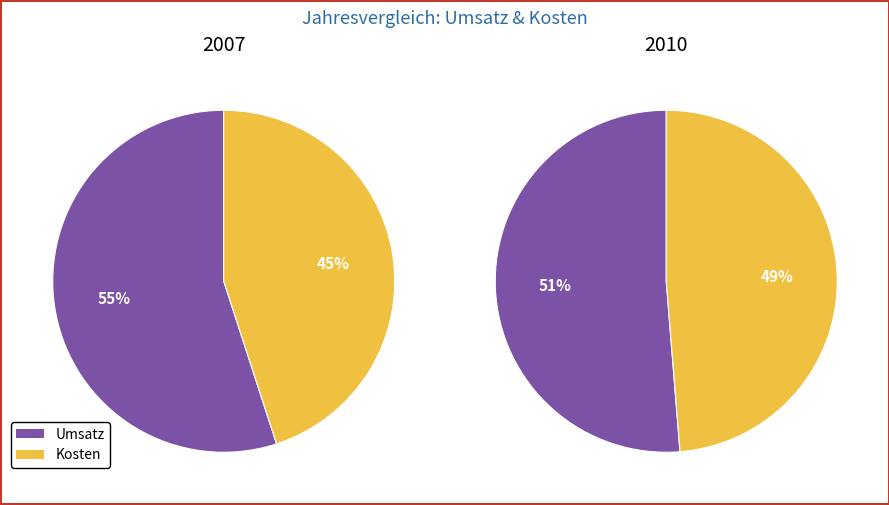

Which category accounts for the majority?

Umsatz